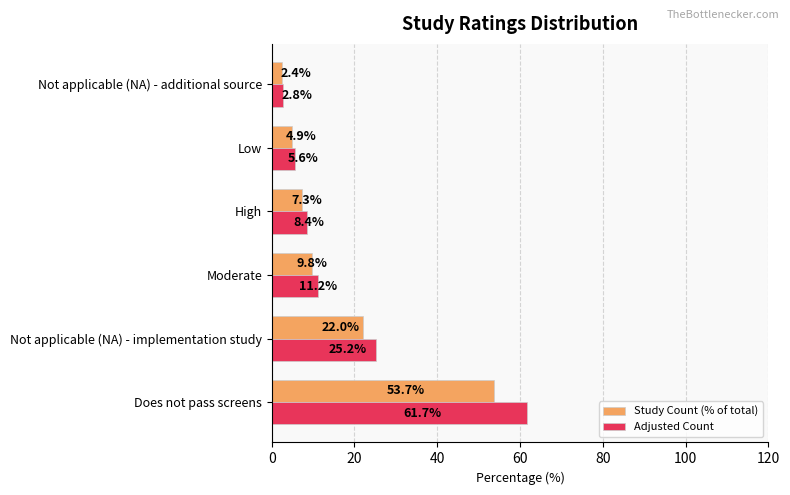

Rank the categories by Study Count (% of total) value from highest to lowest.

Does not pass screens, Not applicable (NA) - implementation study, Moderate, High, Low, Not applicable (NA) - additional source